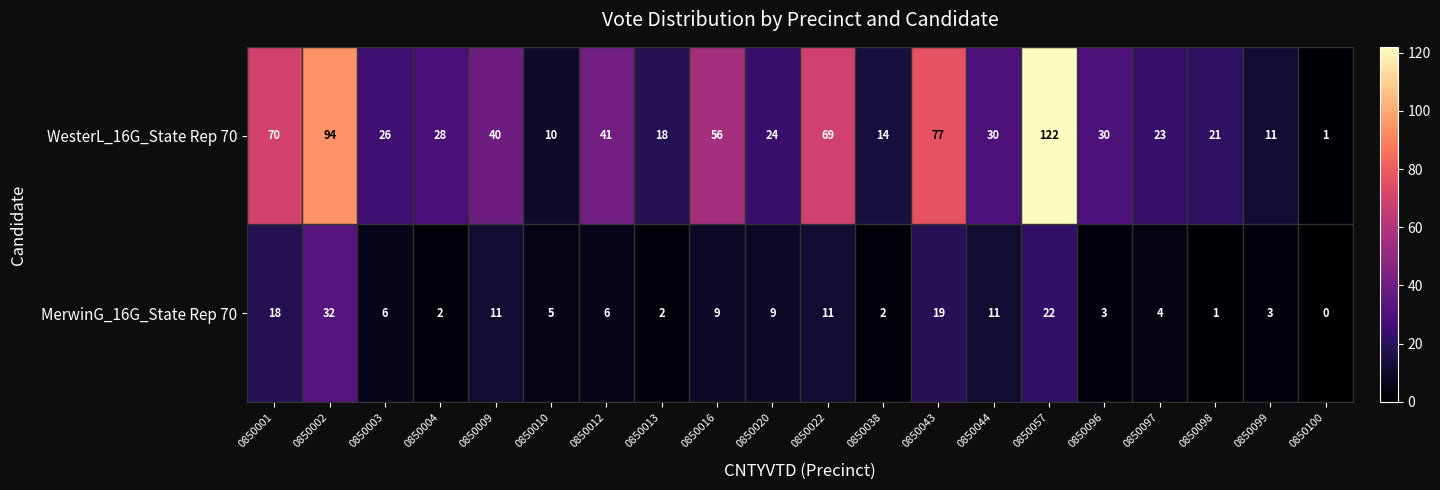

At which category is the sum across all series the highest?

0850057